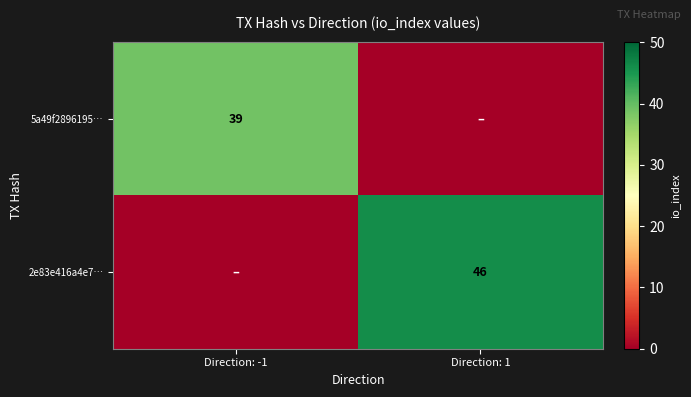

The 2e83e416a4e7… series shows 46 at Direction: 1. True or false?

True